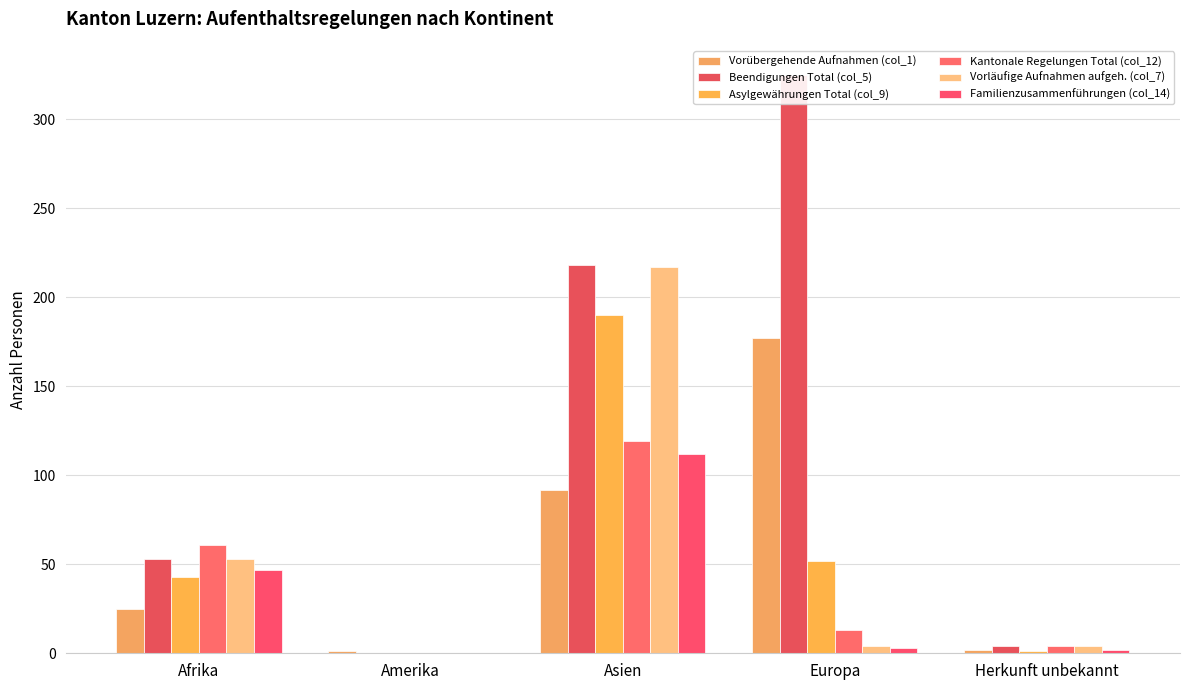

At which category is the sum across all series the highest?

Asien